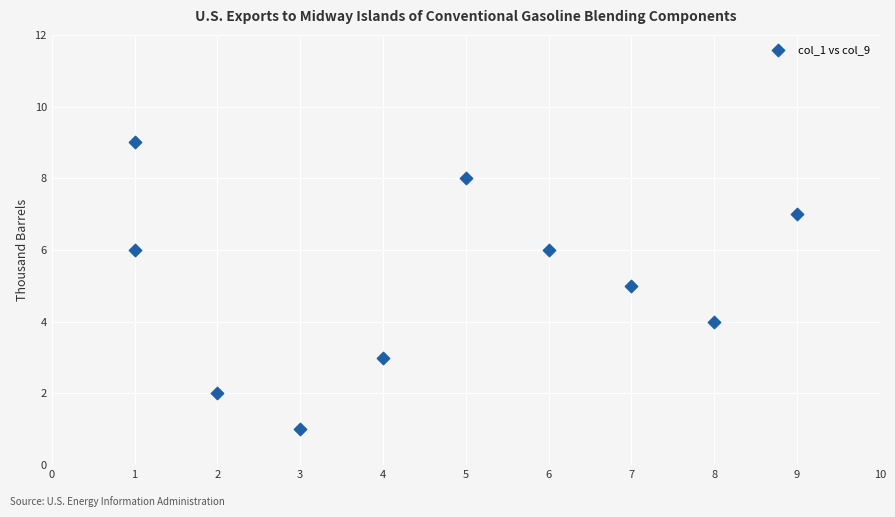

What is the average Y value?

5